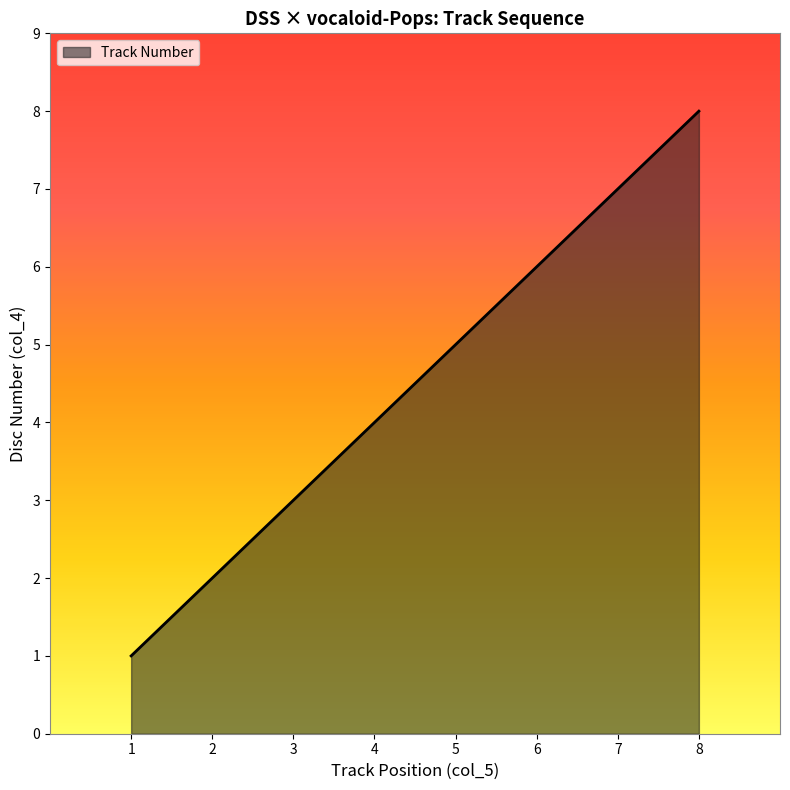

What is the change in value from 6 to 7?

+1